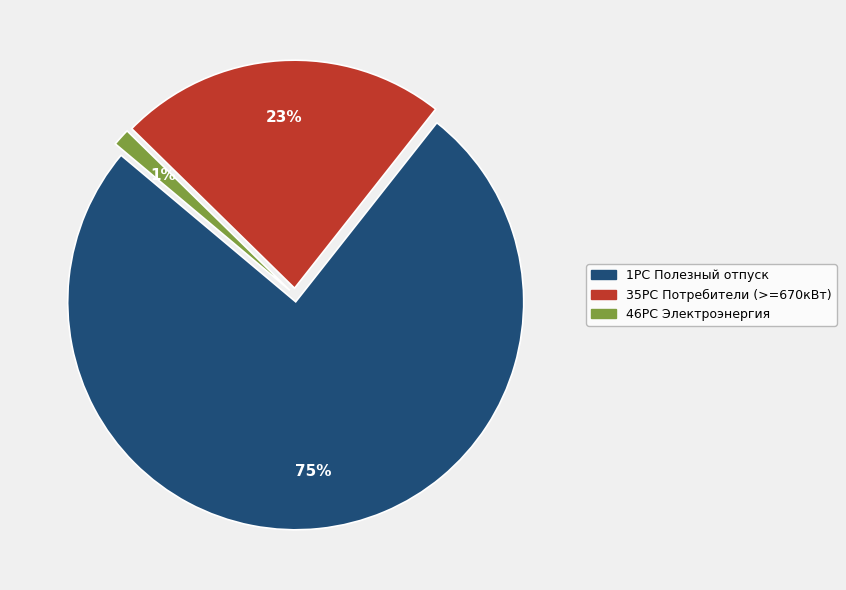

Which category has the smallest portion of the pie?

46PC Электроэнергия